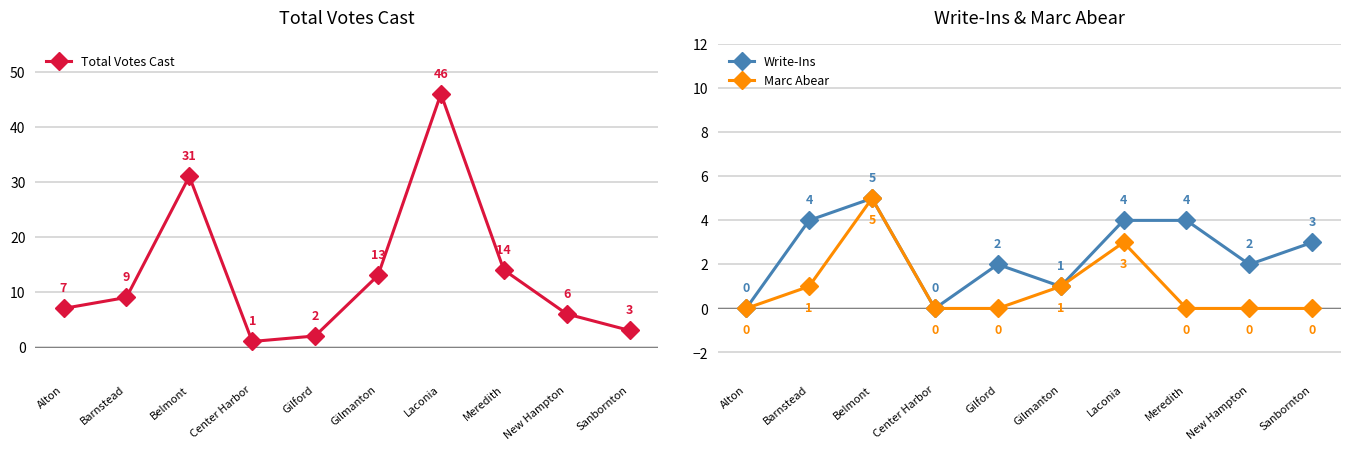

The value of Write-Ins at Center Harbor is 0. True or false?

True